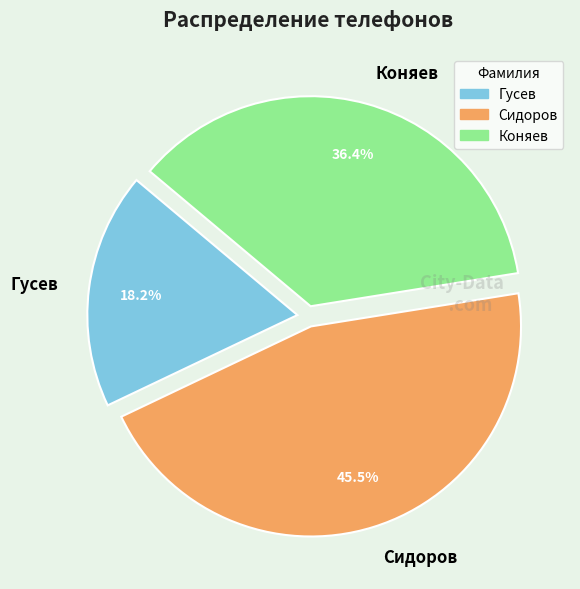

Which category has the biggest portion of the pie?

Сидоров